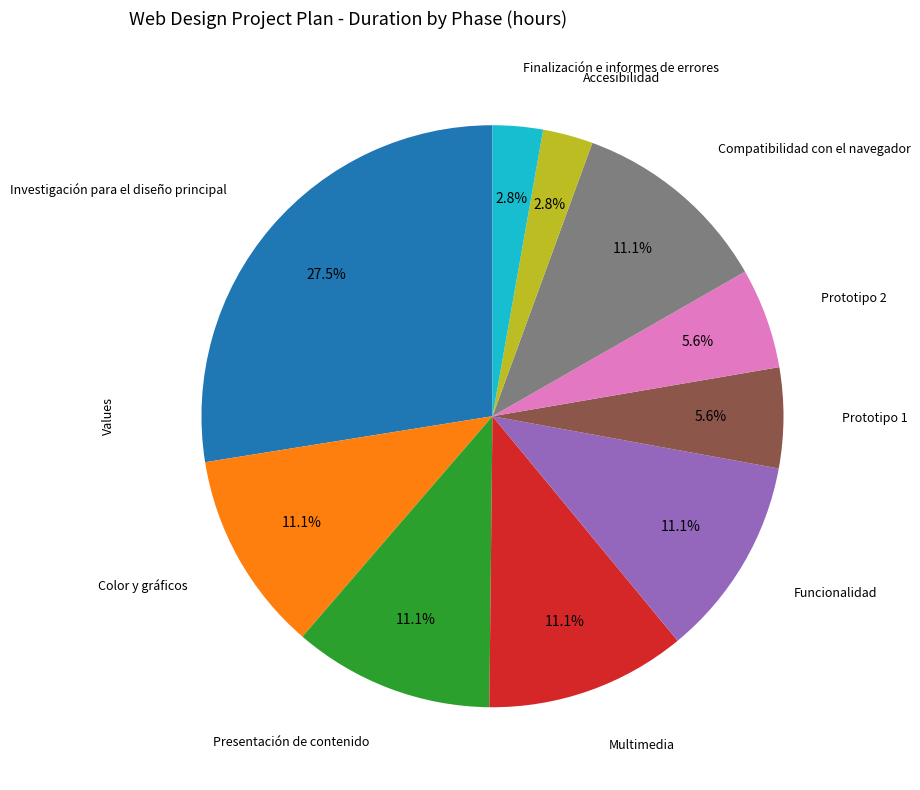

What is the largest slice in the pie chart?

Investigación para el diseño principal